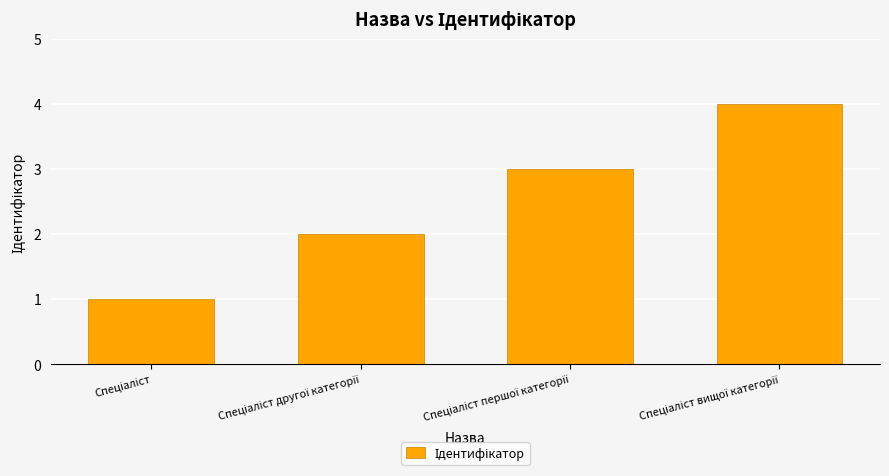

What is the smallest value displayed?

1